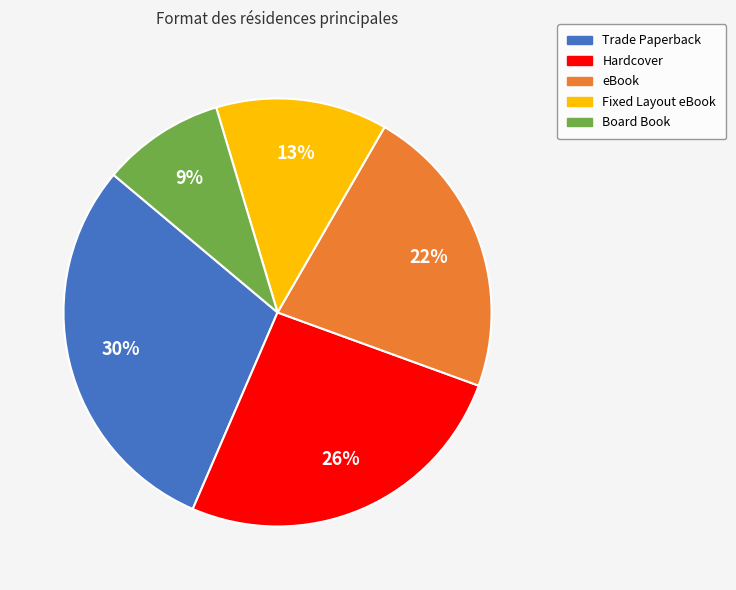

What is the ratio of the value at Trade Paperback to the value at Fixed Layout eBook?

2.3